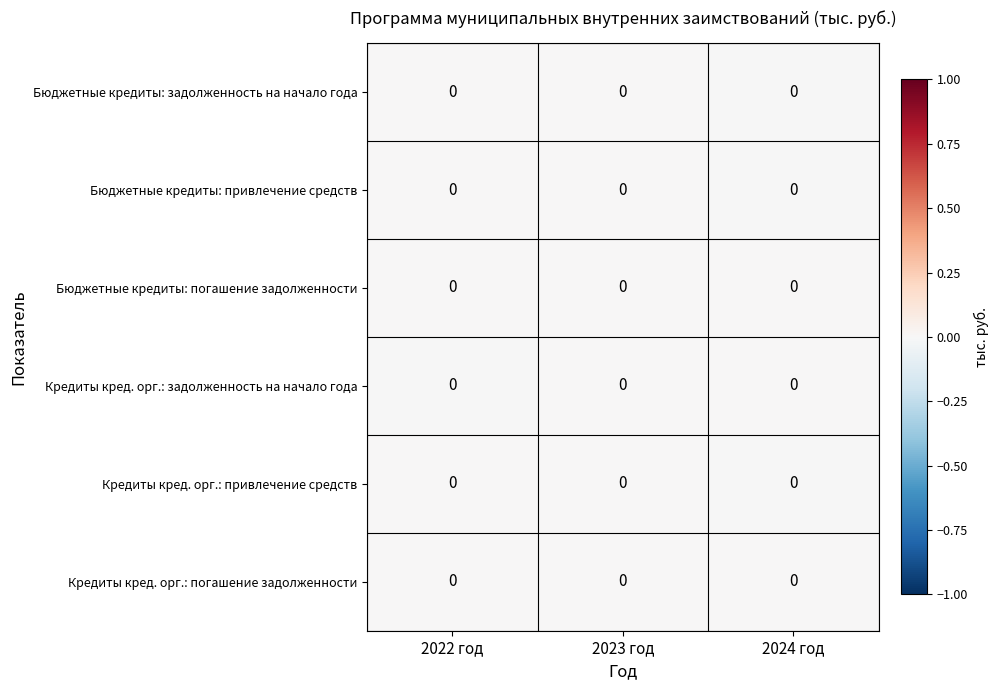

How many series are shown in this chart?

6